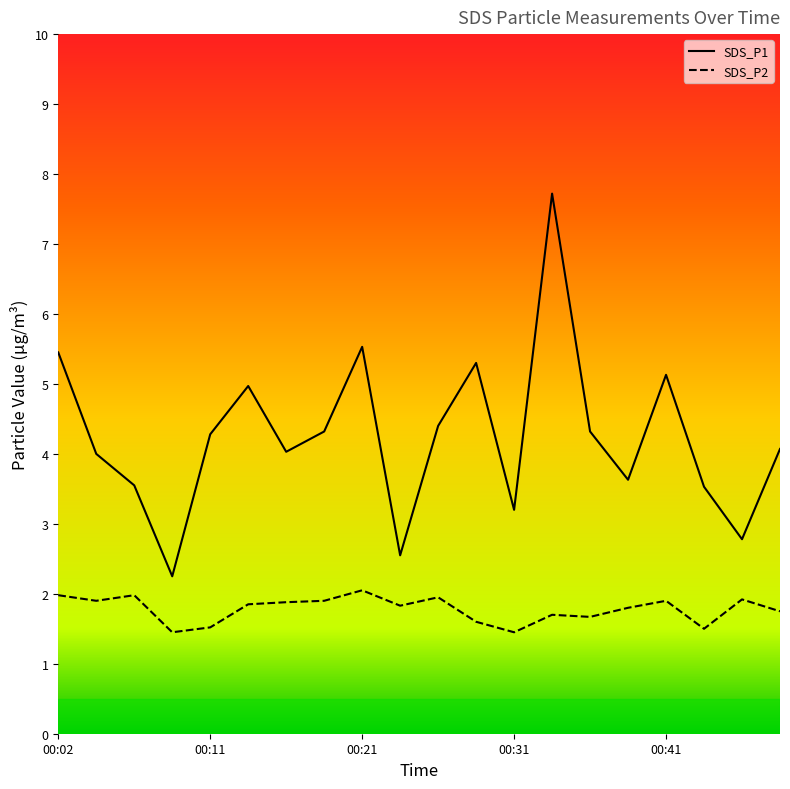

Which has a higher value, 00:46 or 00:11?

00:11